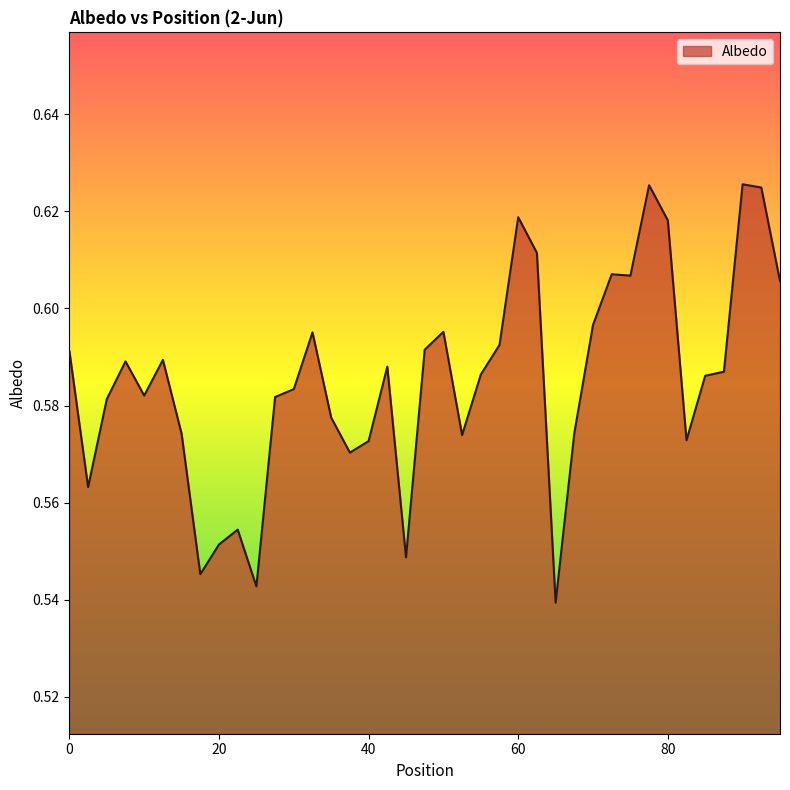

How many points are higher than both their immediate neighbors (excluding endpoints)?

10